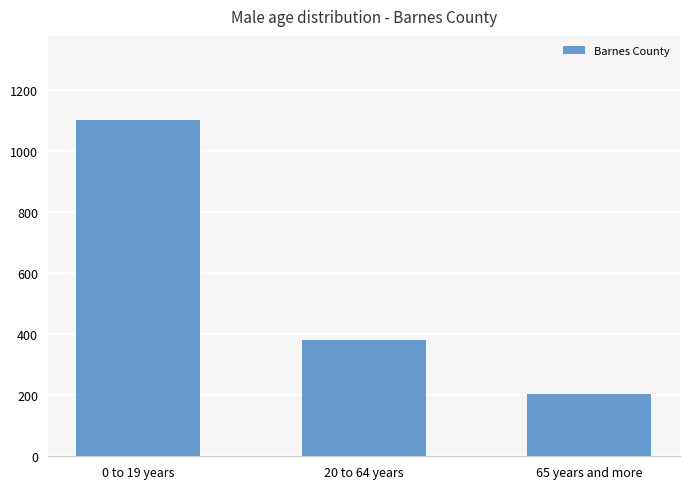

List the labels in order of value, smallest first.

65 years and more, 20 to 64 years, 0 to 19 years